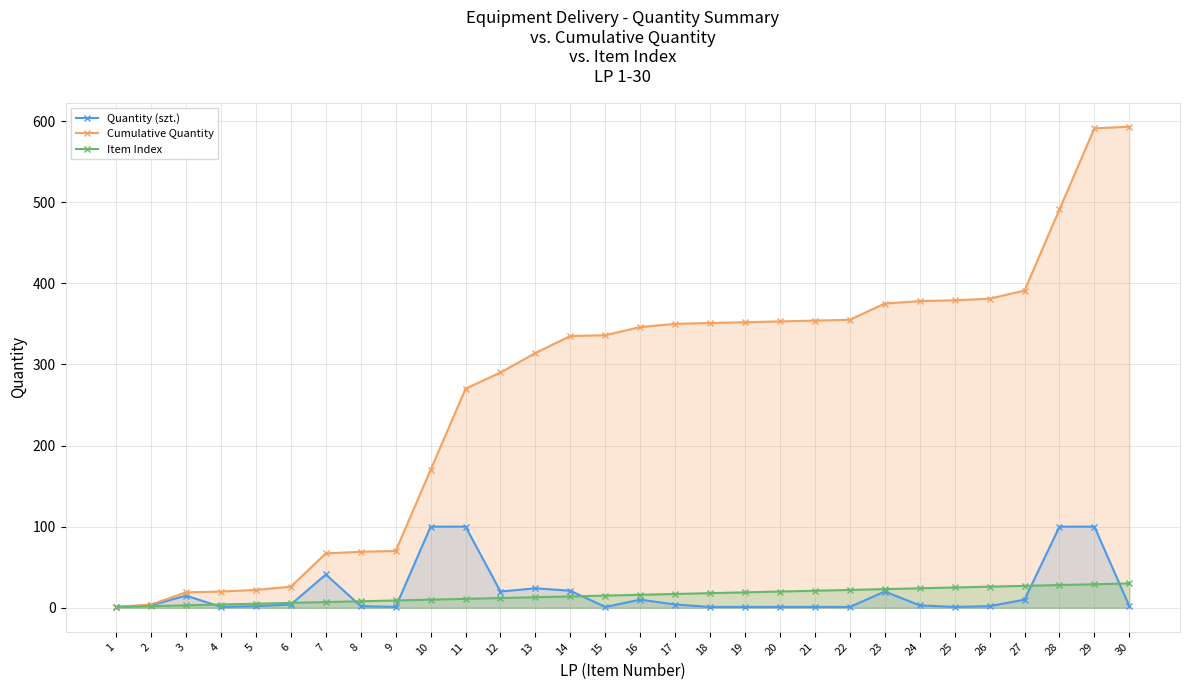

What is the sum of all Cumulative Quantity values?

8053